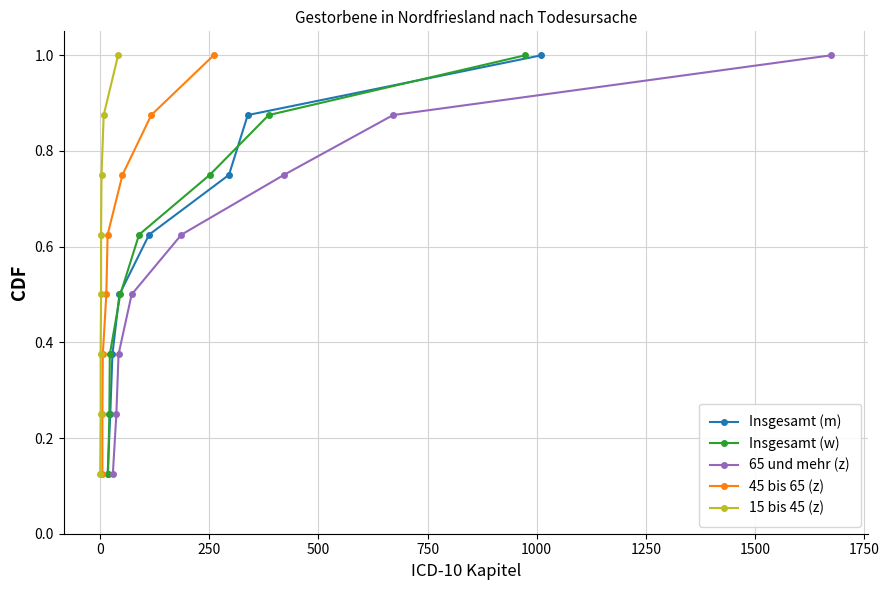

What are all the series names shown in the legend?

Insgesamt (m), Insgesamt (w), 65 und mehr (z), 45 bis 65 (z), 15 bis 45 (z)